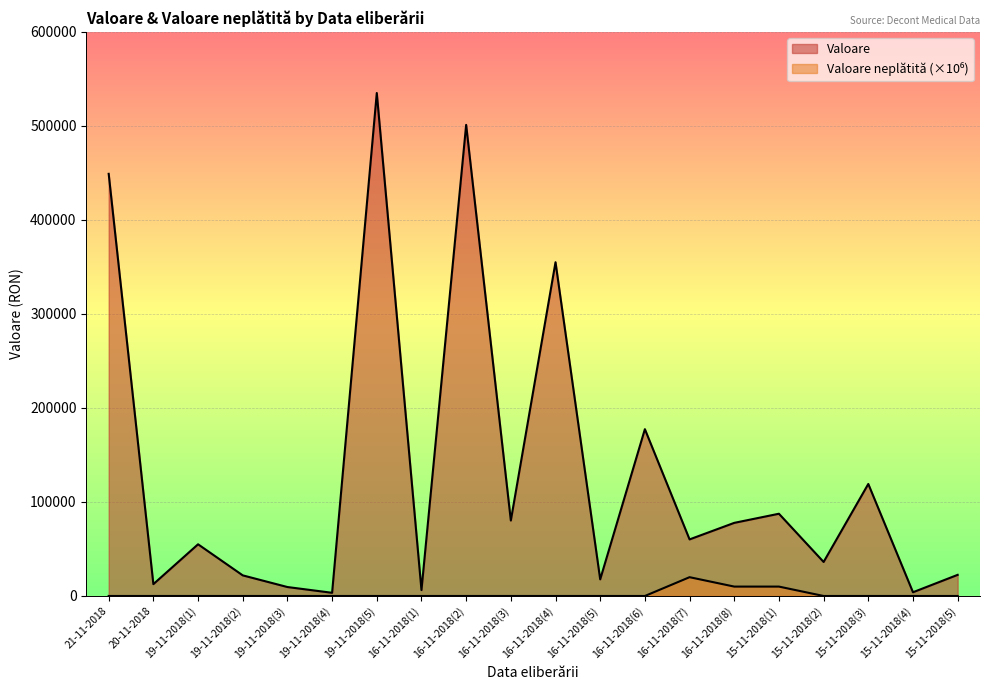

Count the number of categories in the chart.

20